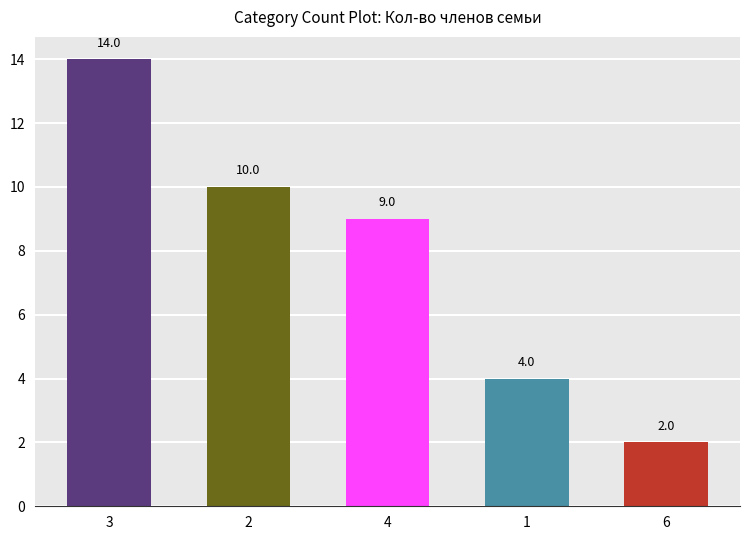

What is the difference between the values at 2 and 1?

6